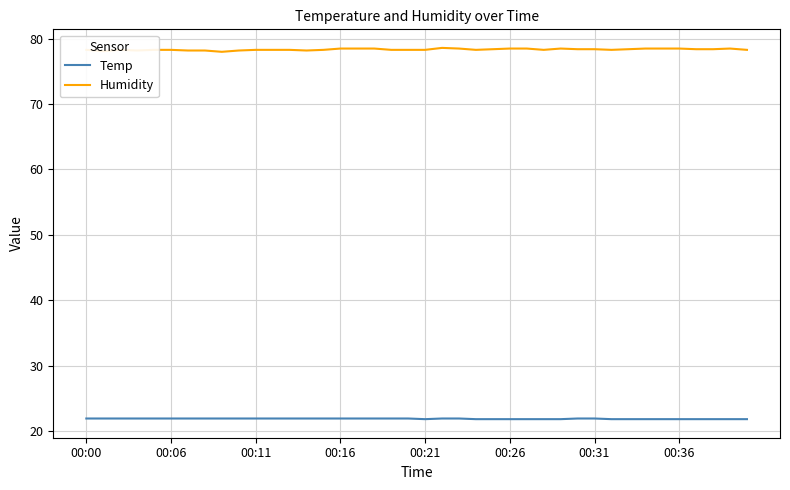

Rank the series by their average value, from highest to lowest.

Humidity, Temp